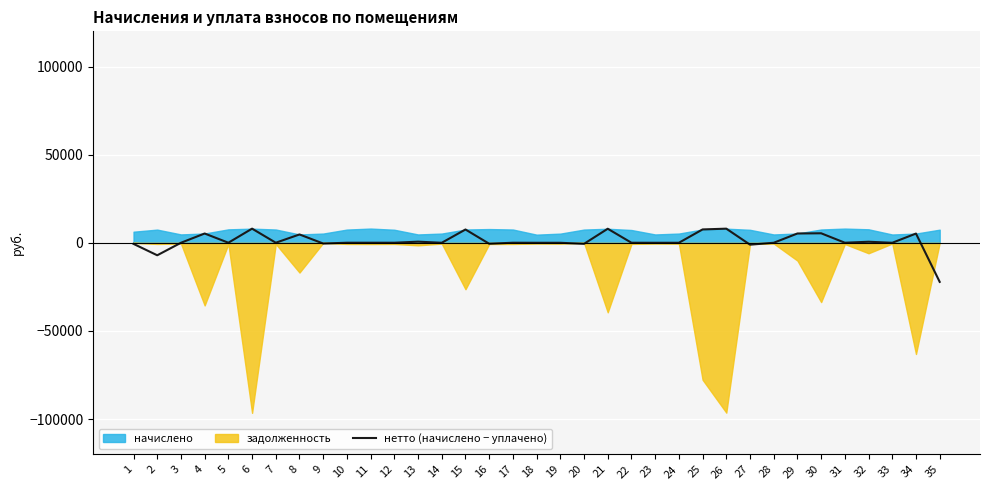

What is the lowest value of the нетто (начислено − уплачено) series?

-22143.3